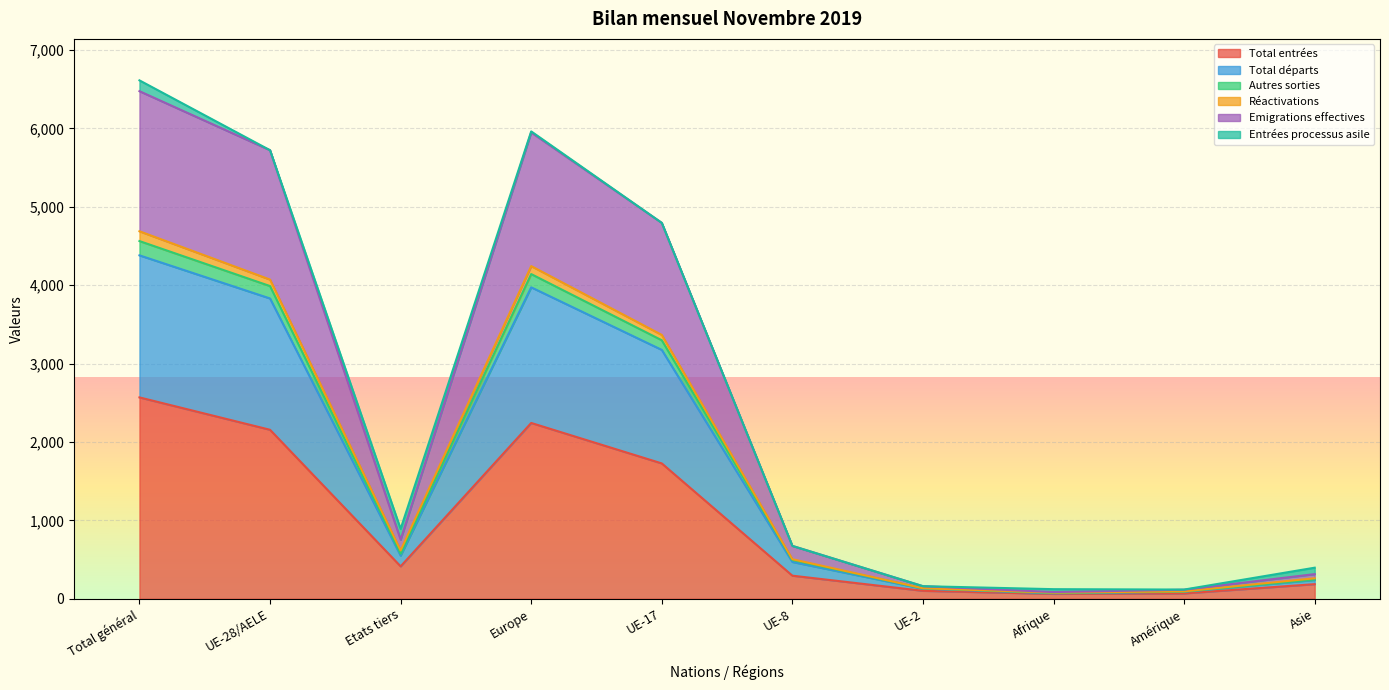

What is the maximum value for Total entrées?

2568